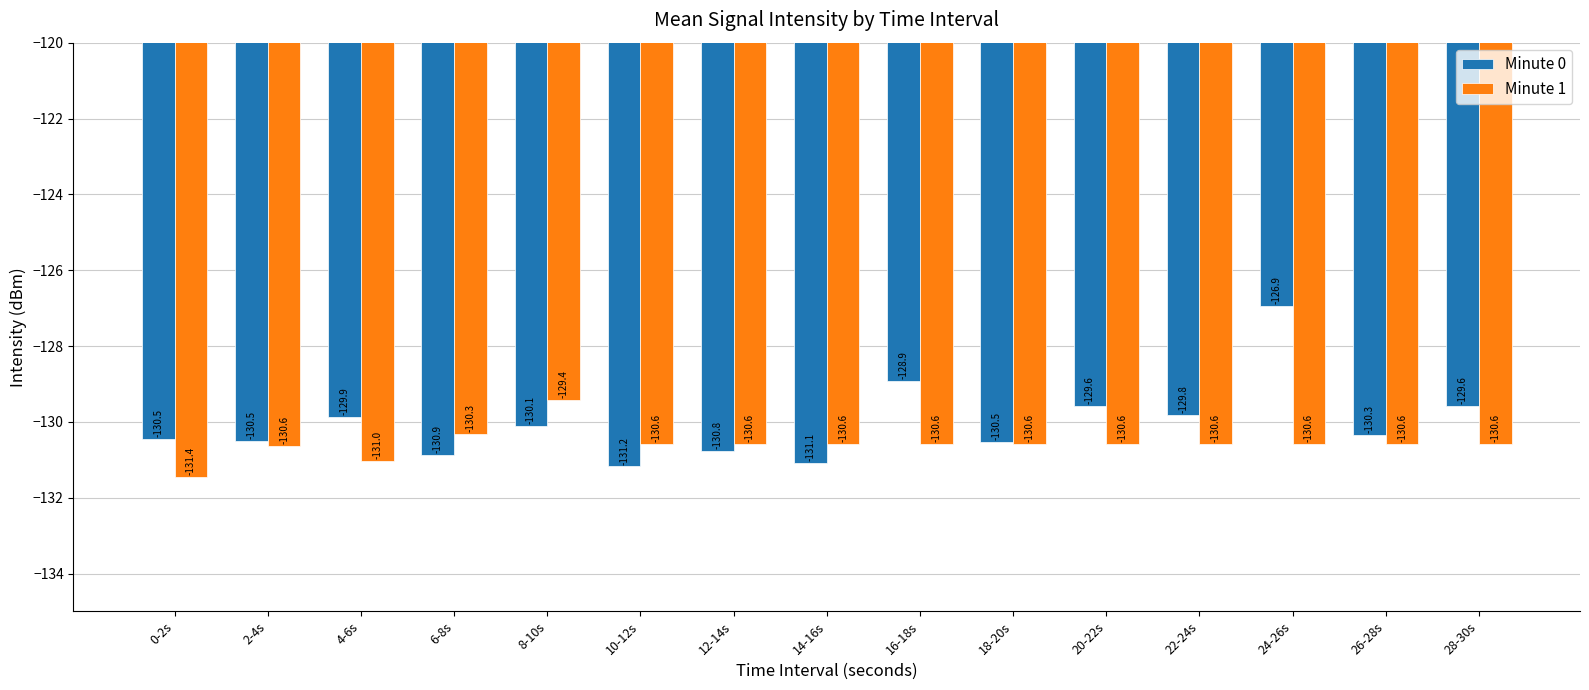

True or false: Minute 0 has a value of -86.1 at 6-8s.

False